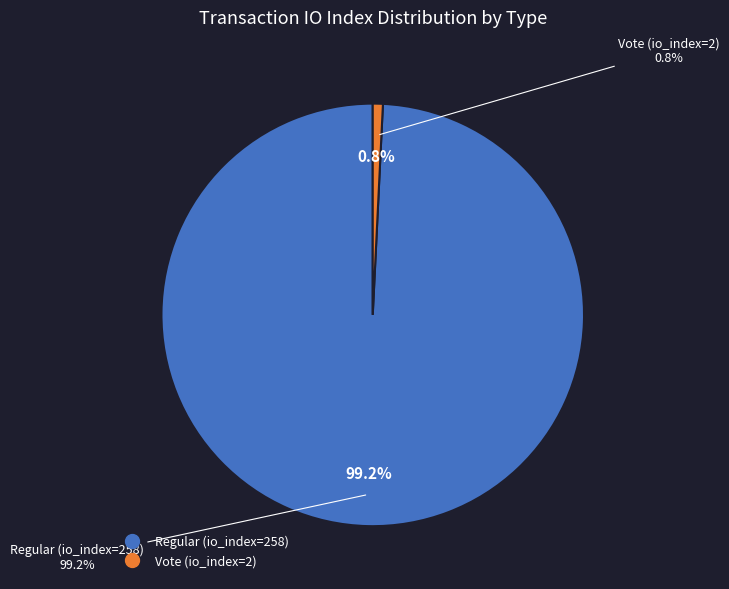

True or false: Regular (io_index=258) accounts for 99% of the total.

True